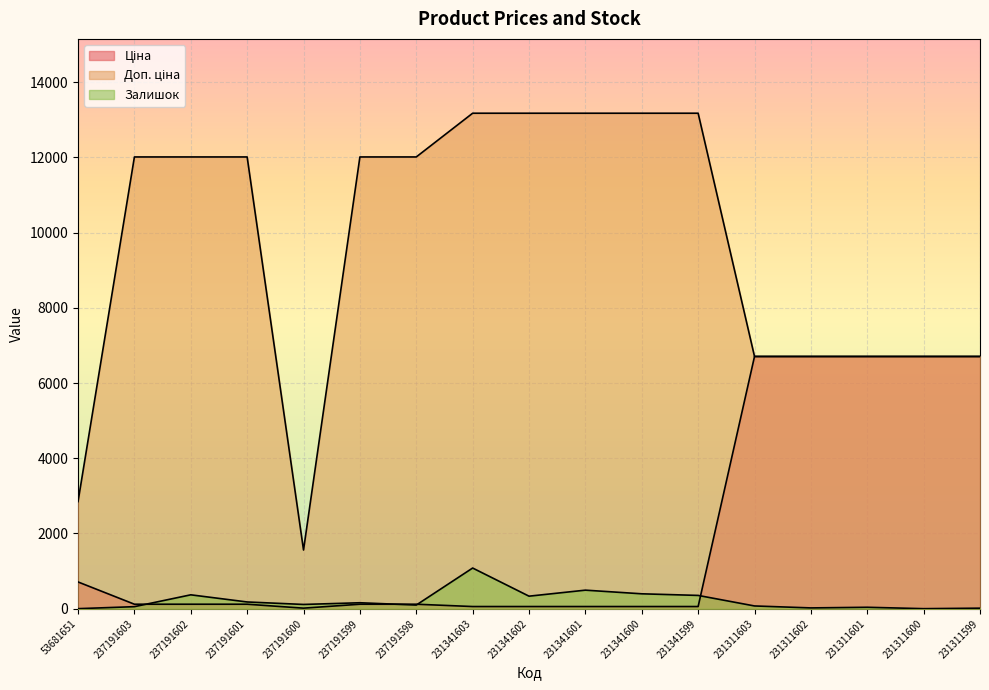

What is the average value of the Ціна series?

2067.6